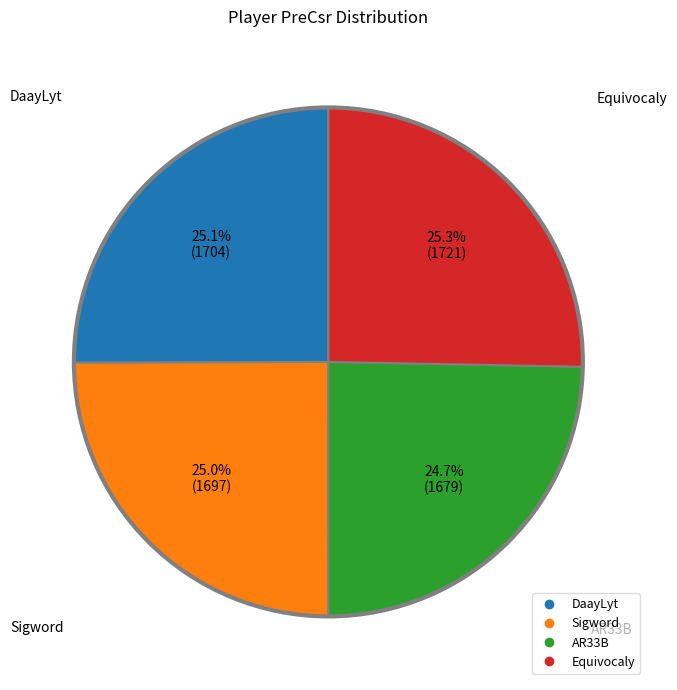

Approximately how many times larger is the value at AR33B compared to Sigword?

1.0